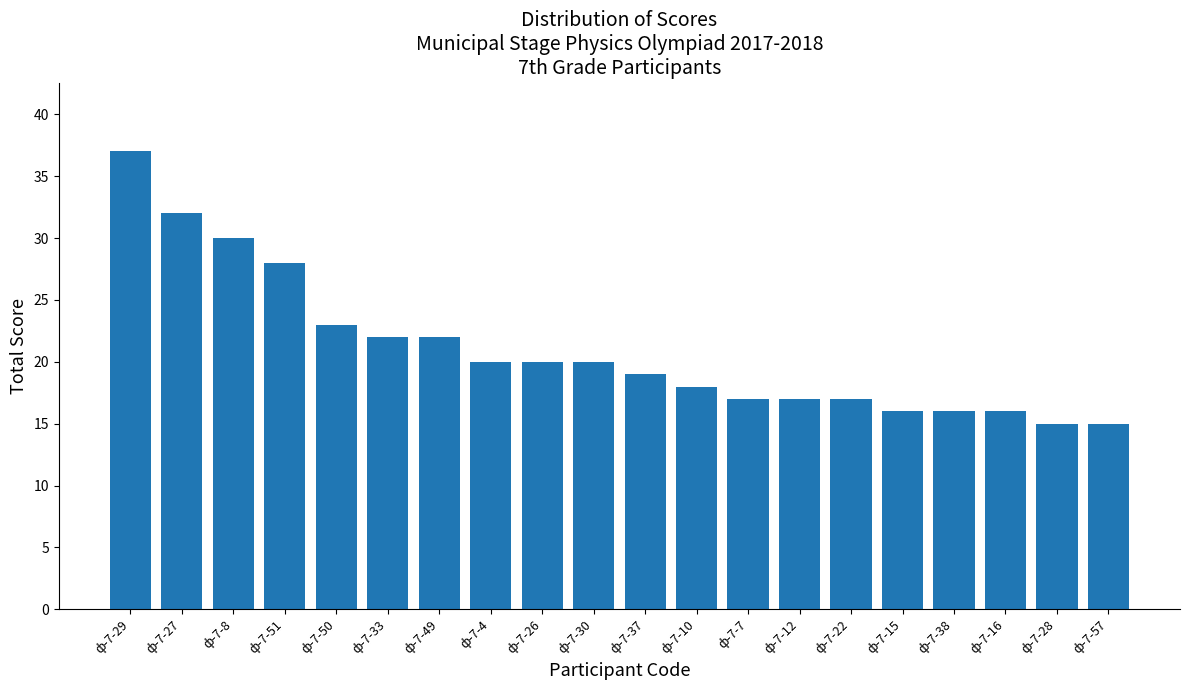

What is the label of the 10th bar from the left?

ф-7-30